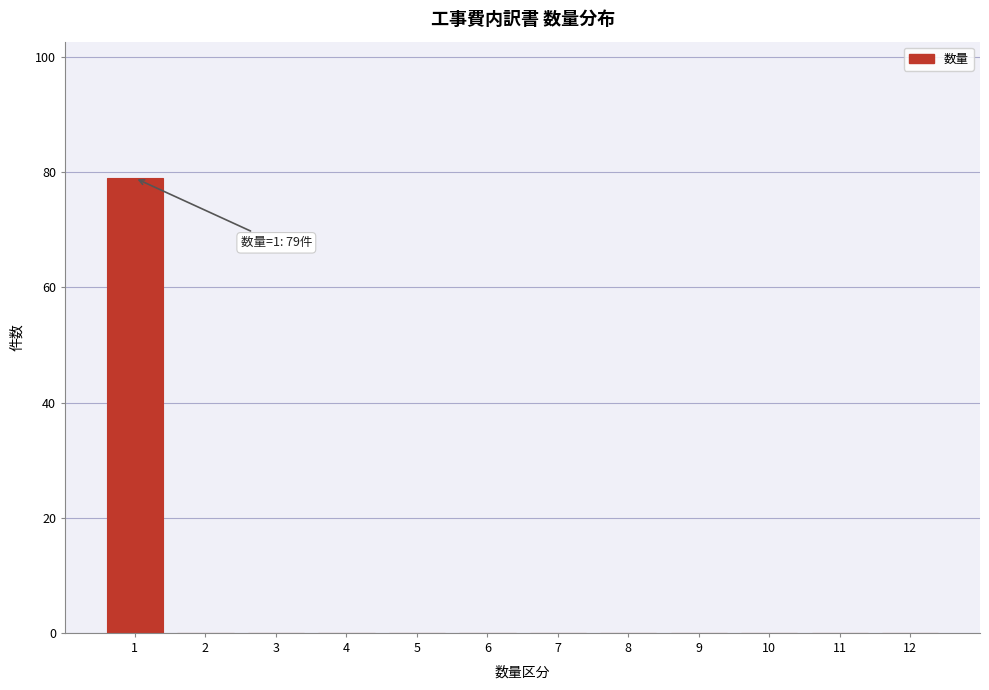

Reading left to right, list all the values displayed in this chart.

1=79	2=0	3=0	4=0	5=0	6=0	7=0	8=0	9=0	10=0	11=0	12=0